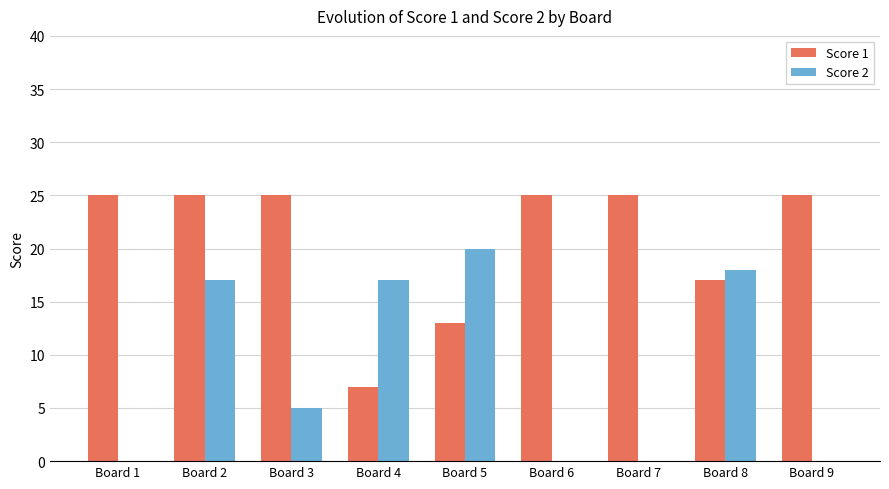

How many series are shown in this chart?

2